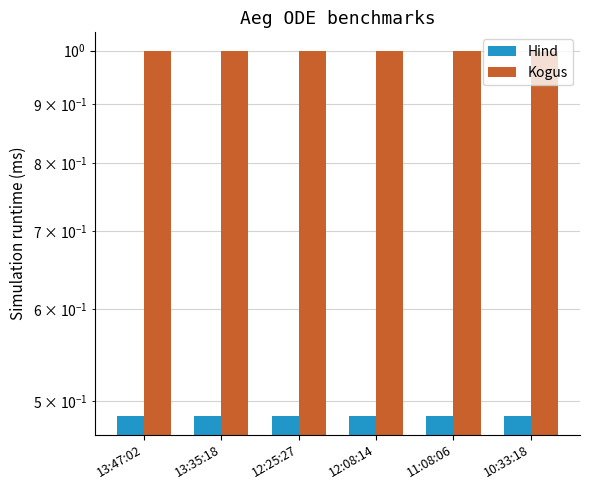

Which series changed the most between 13:35:18 and 12:08:14?

Hind